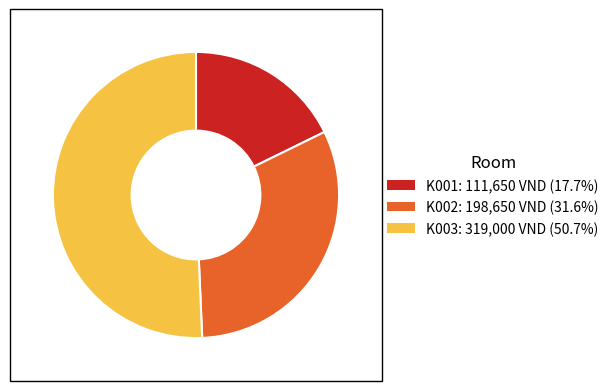

Approximately how many times larger is the value at K001: 111,650 VND (17.7%) compared to K002: 198,650 VND (31.6%)?

0.6